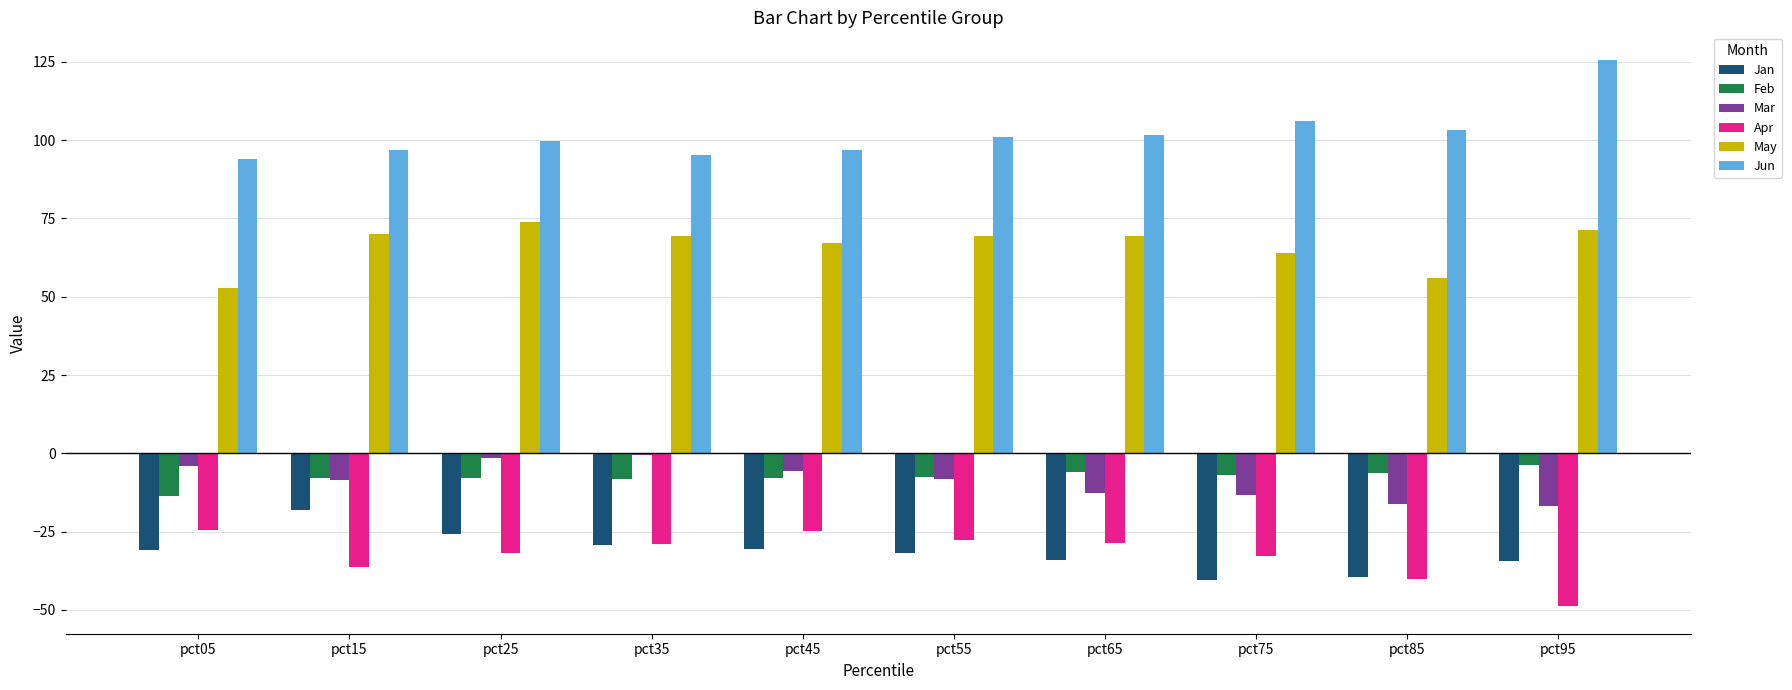

What is the sum of the Jun values at pct45 and pct75?

203.0